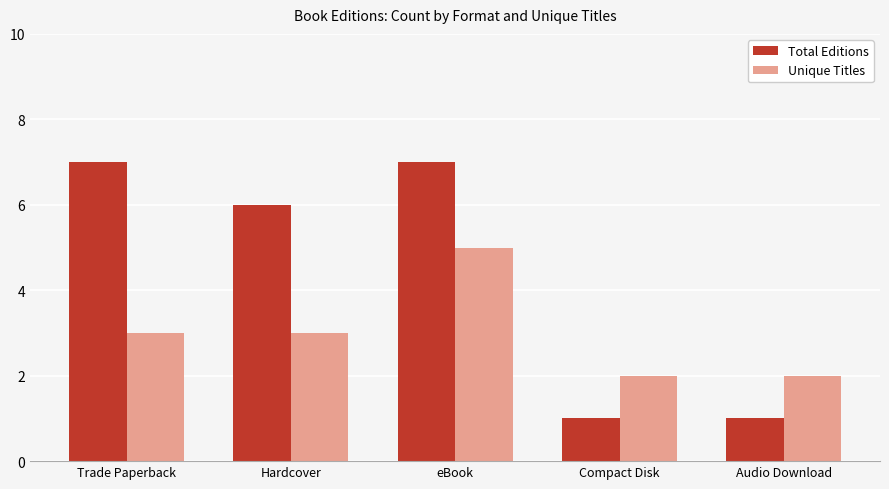

What value does the Total Editions series have at Trade Paperback?

7